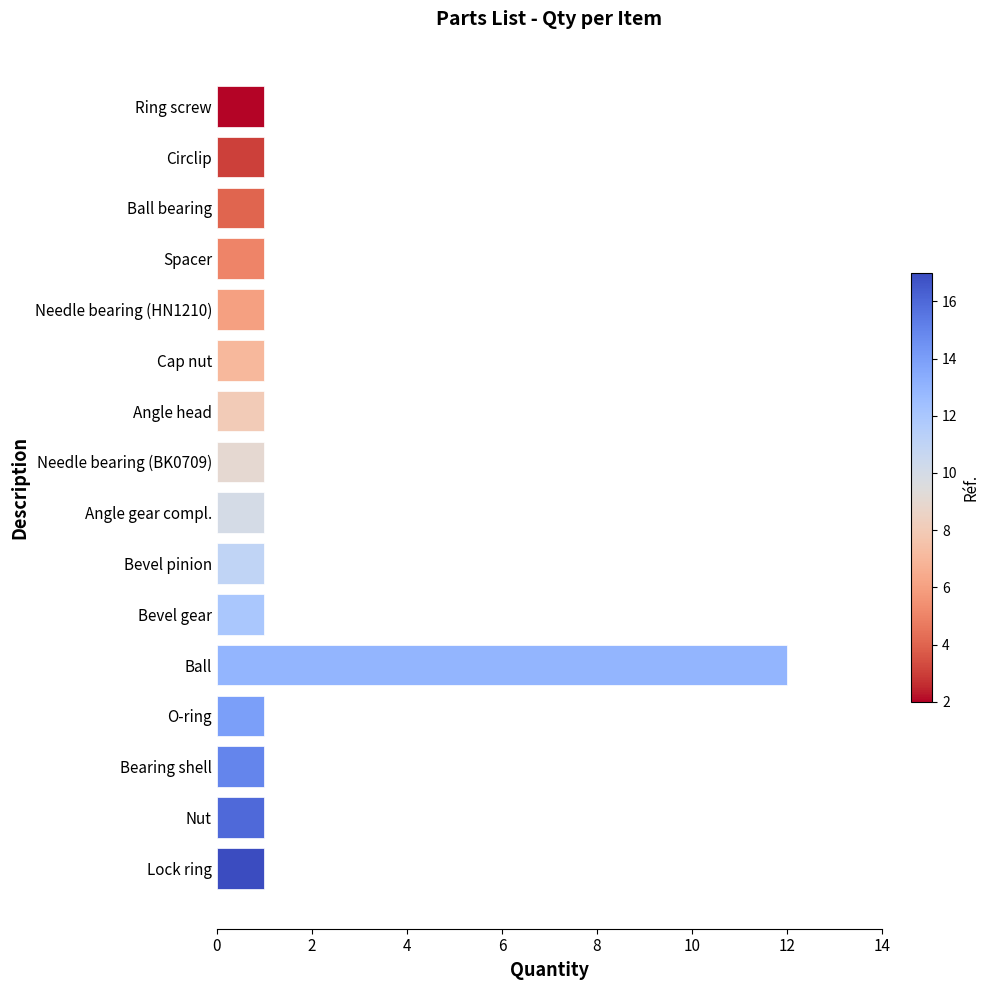

Which label corresponds to the largest value in the chart?

Ball